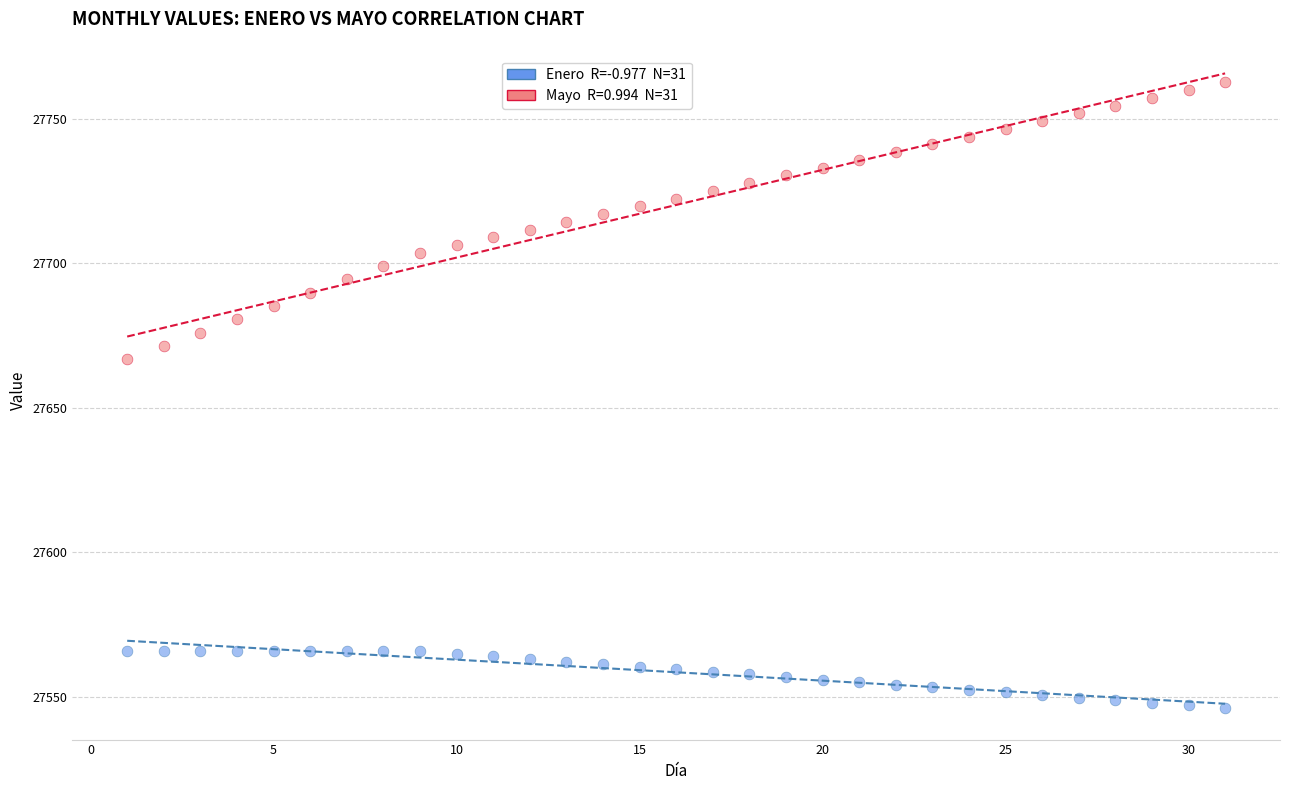

Across all data points, what is the range of Y values (max minus min)?

216.3